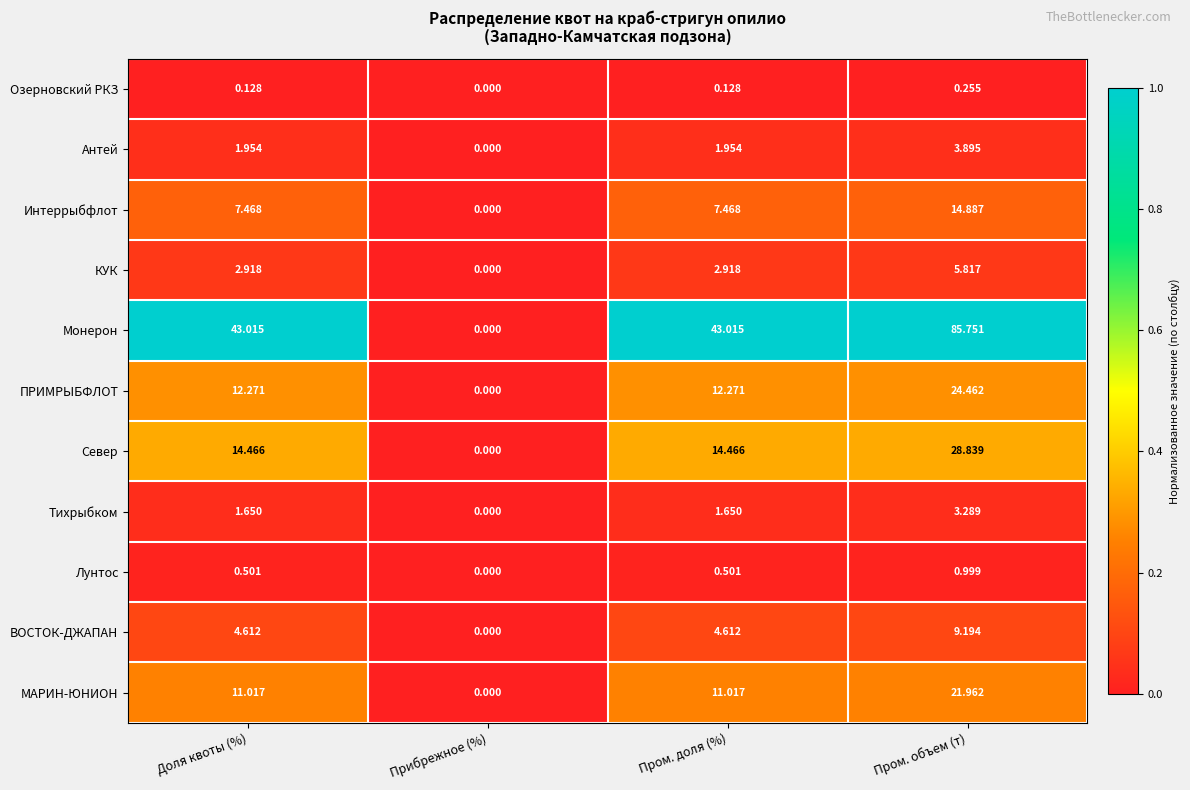

Rank the series by their maximum value, from lowest to highest.

Озерновский РКЗ, Лунтос, Тихрыбком, Антей, КУК, ВОСТОК-ДЖАПАН, Интеррыбфлот, МАРИН-ЮНИОН, ПРИМРЫБФЛОТ, Север, Монерон